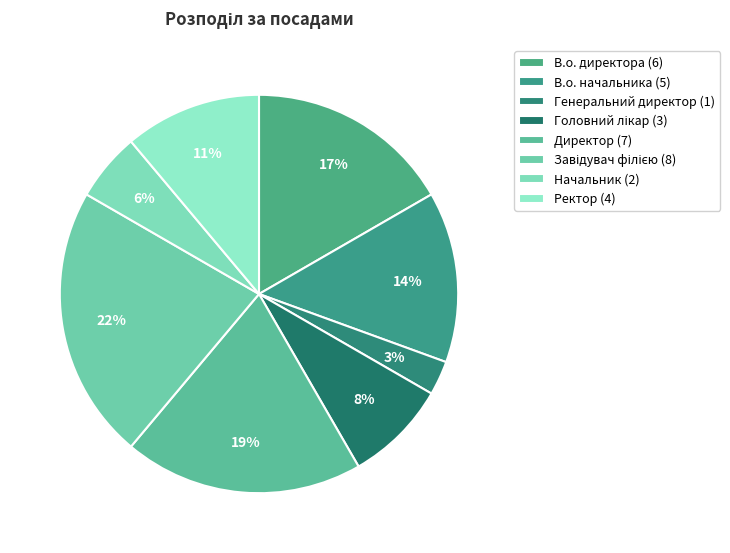

Is there any slice that represents more than half of the pie?

No